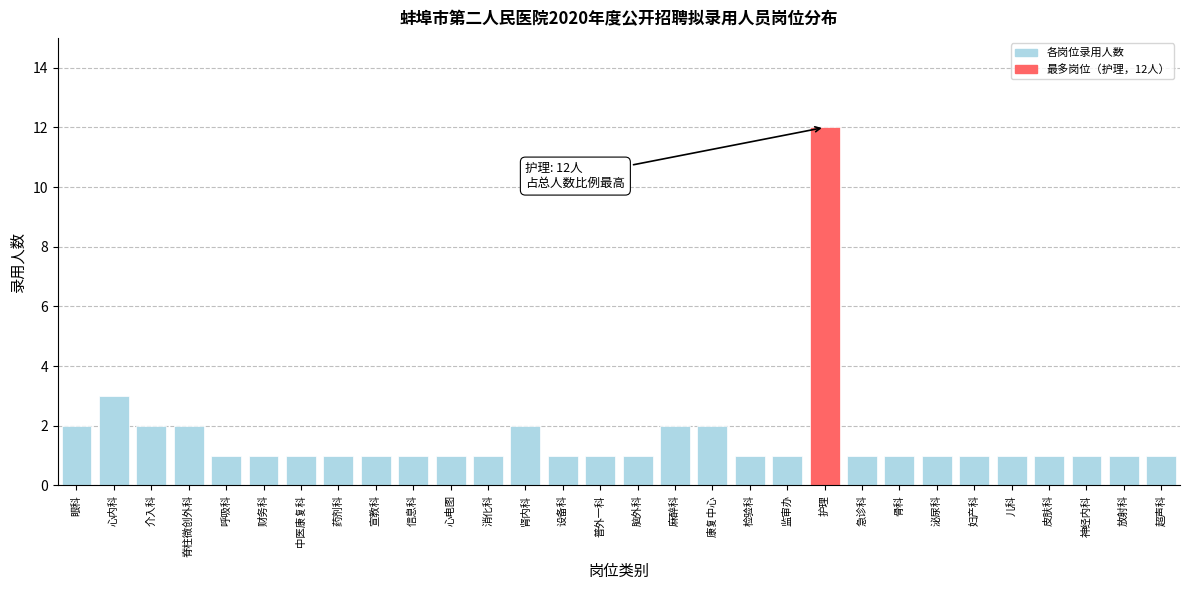

Reading right to left, list all the values displayed in this chart.

1	1	1	1	1	1	1	1	1	12	1	1	2	2	1	1	1	2	1	1	1	1	1	1	1	1	2	2	3	2